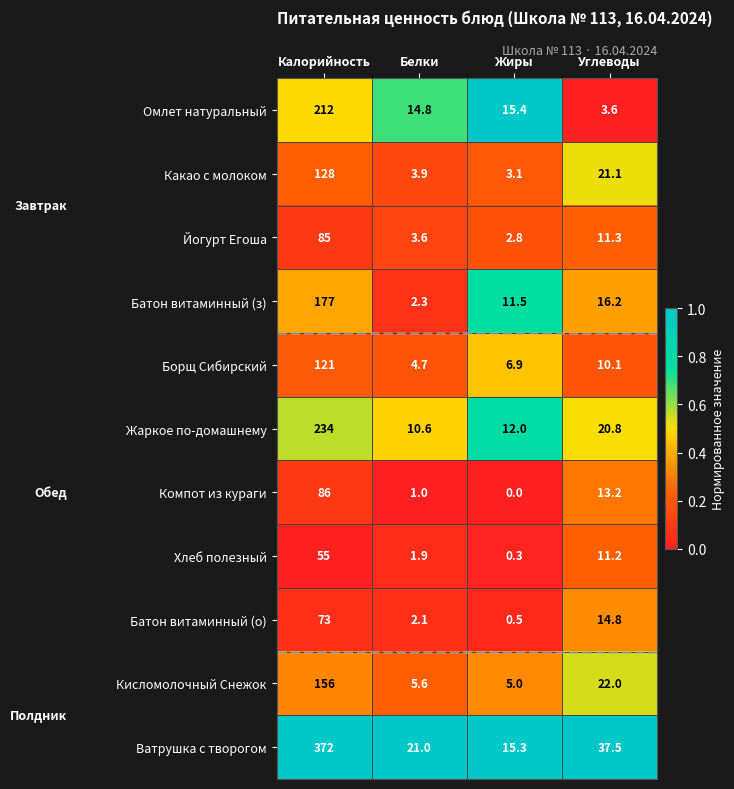

What is the total value across all series at Калорийность?

1699.0